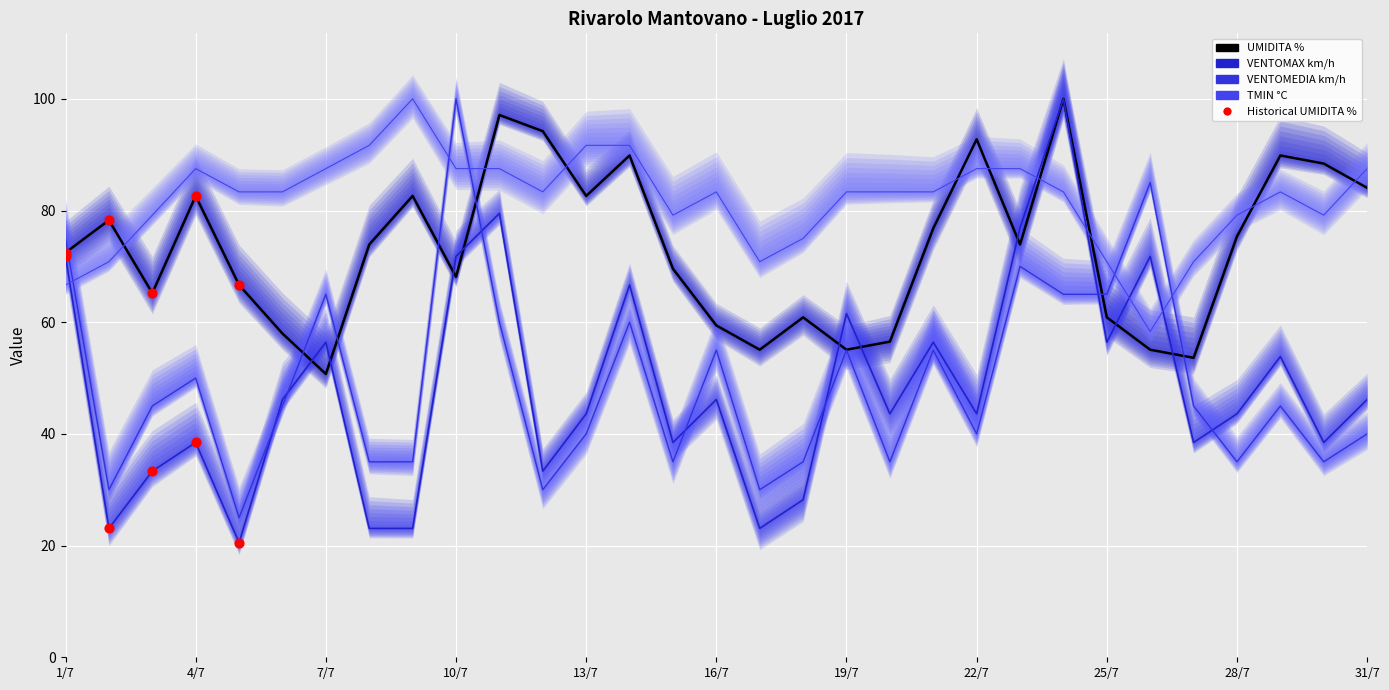

Which series reaches the maximum Y coordinate?

VENTOMAX km/h